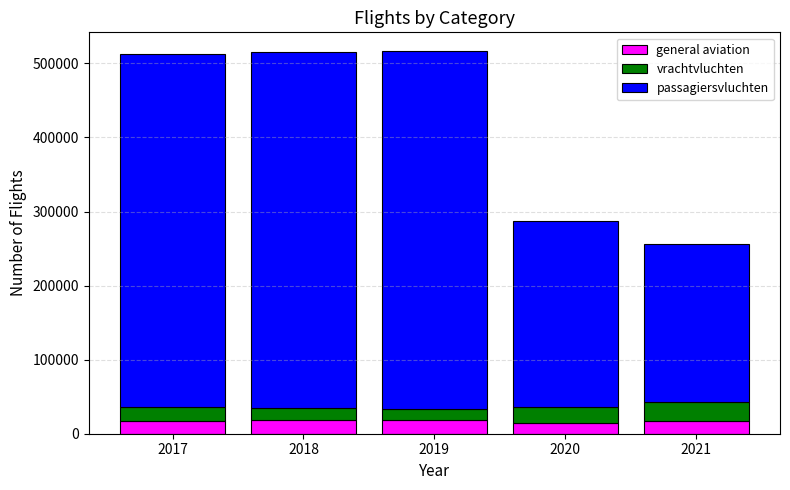

What is the lowest value of the general aviation series?

14978